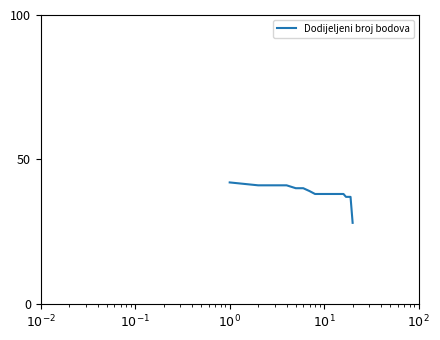

What is the smallest value displayed?

28